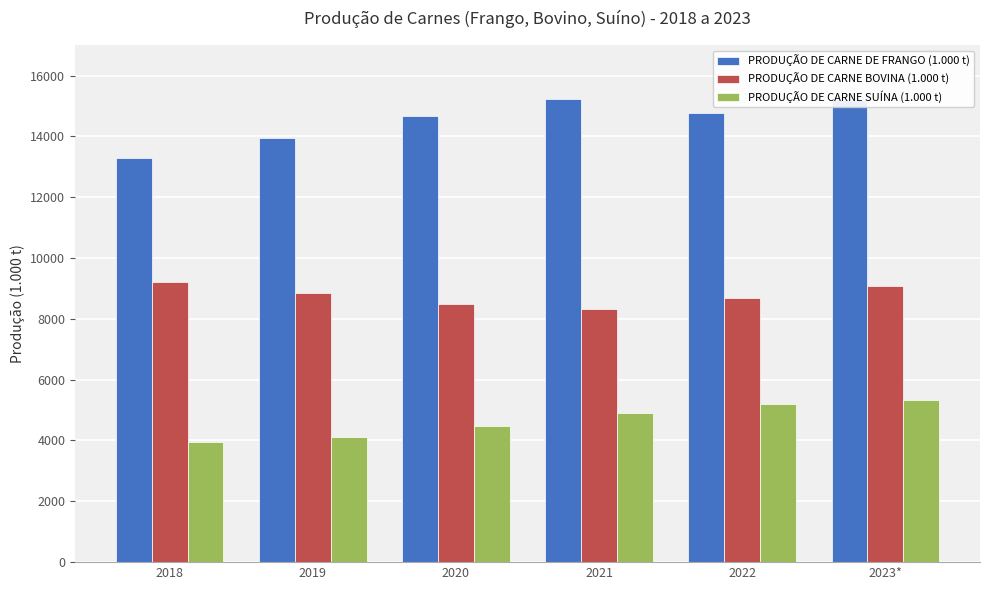

Which series changed the most between 2018 and 2023*?

PRODUÇÃO DE CARNE DE FRANGO (1.000 t)